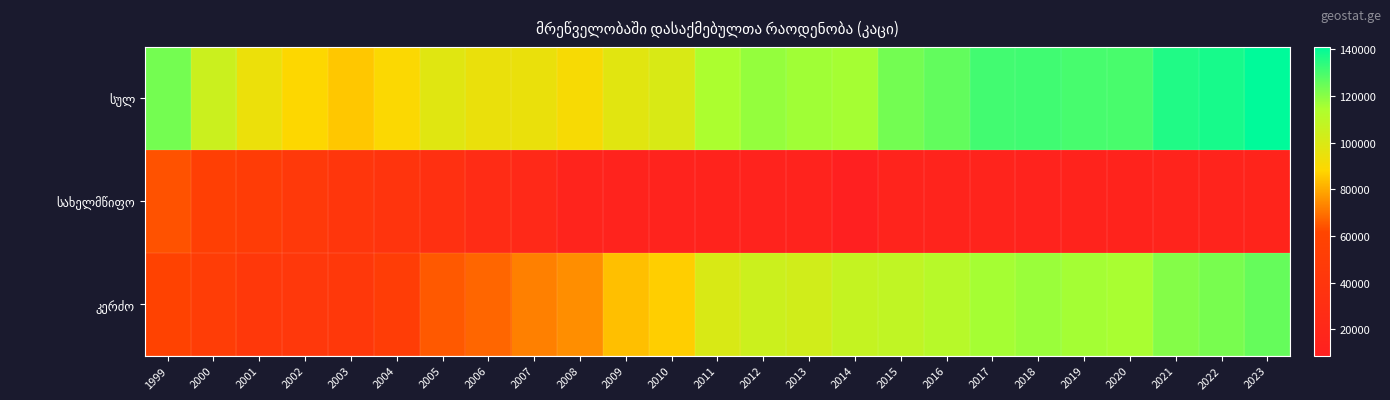

At which category is the sum across all series the highest?

2023